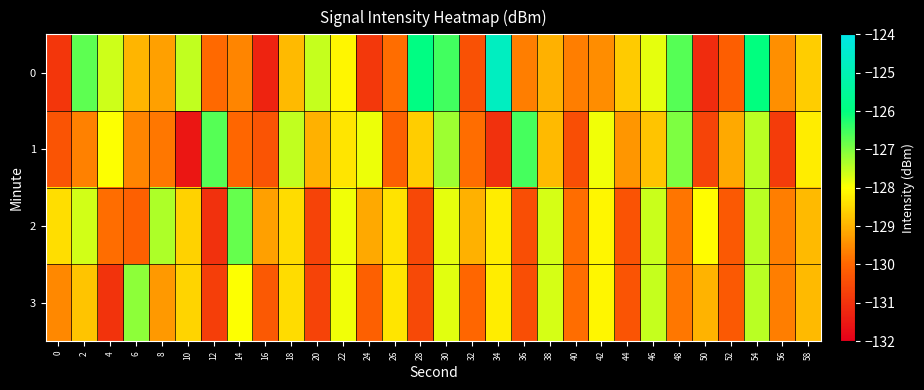

Which label corresponds to the smallest value in the chart?

10